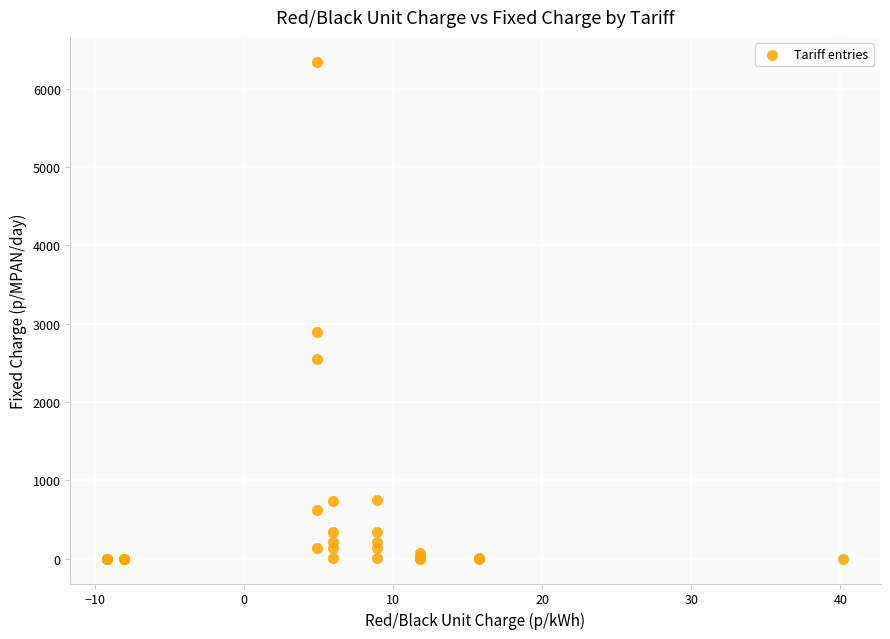

What Y value in the scatter plot is closest to 3173?

2900.9